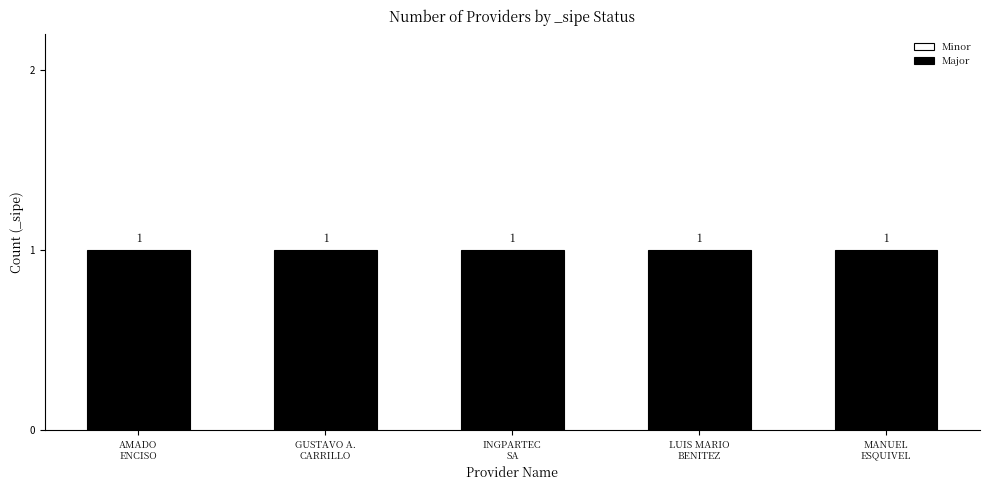

What is the sum of the Major values at INGPARTEC
SA and GUSTAVO A.
CARRILLO?

2